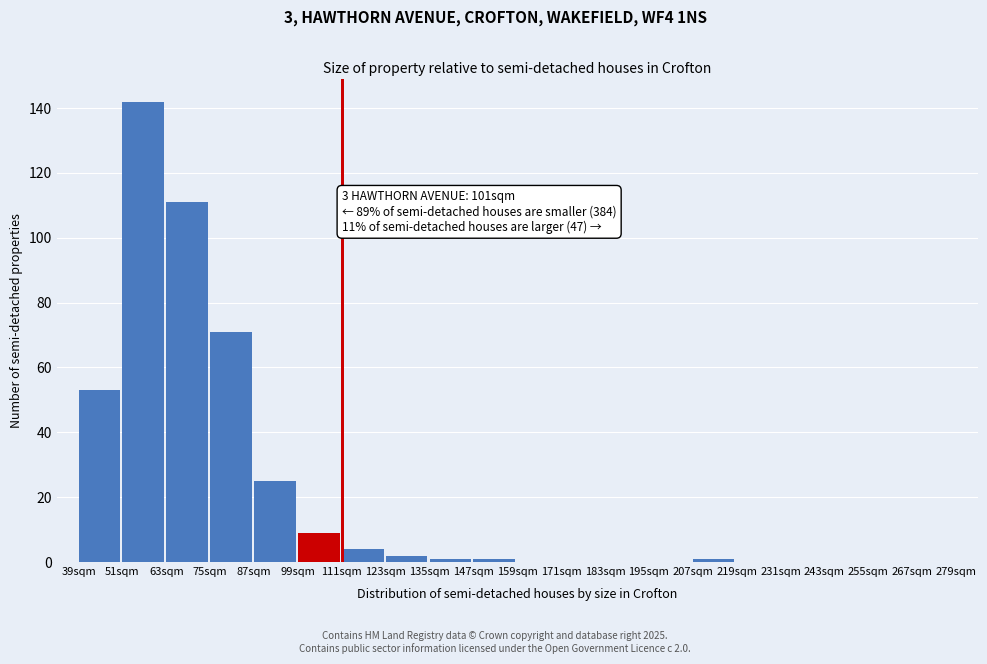

Reading left to right, transcribe all the data shown in this chart.

39sqm=53	51sqm=142	63sqm=111	75sqm=71	87sqm=25	99sqm=9	111sqm=4	123sqm=2	135sqm=1	147sqm=1	159sqm=0	171sqm=0	183sqm=0	195sqm=0	207sqm=1